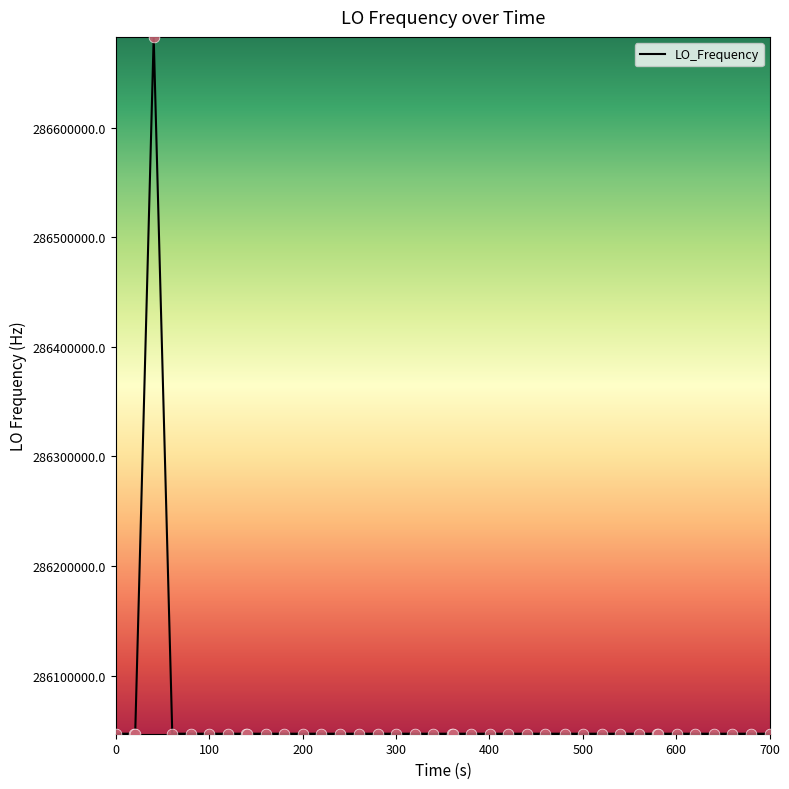

What is the maximum value shown in the chart?

286682703.7